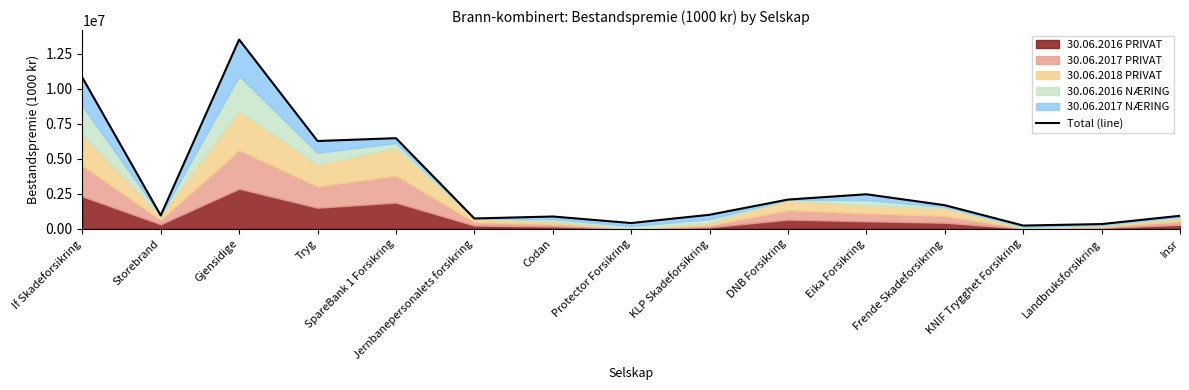

What is the sum of the values at Codan and Eika Forsikring?

3348988